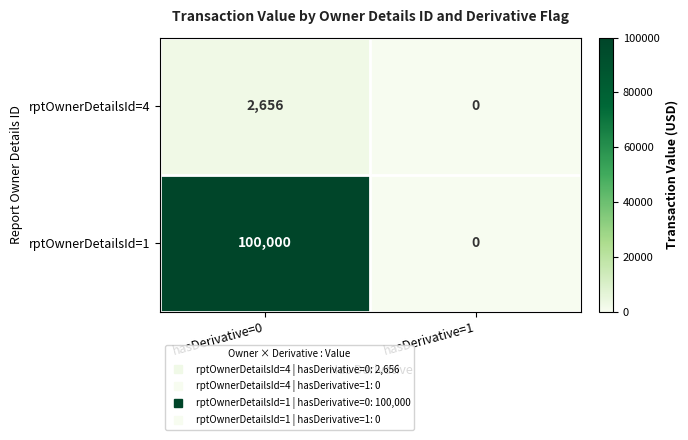

Rank the series by their maximum value, from lowest to highest.

rptOwnerDetailsId=4, rptOwnerDetailsId=1